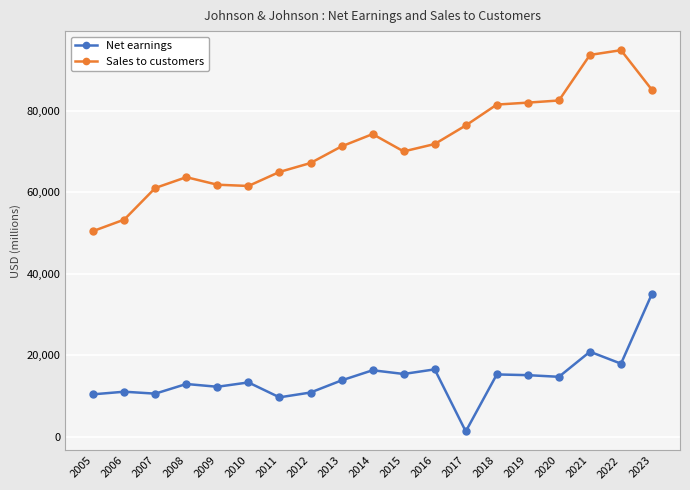

True or false: Sales to customers has a value of 85159 at 2023.

True